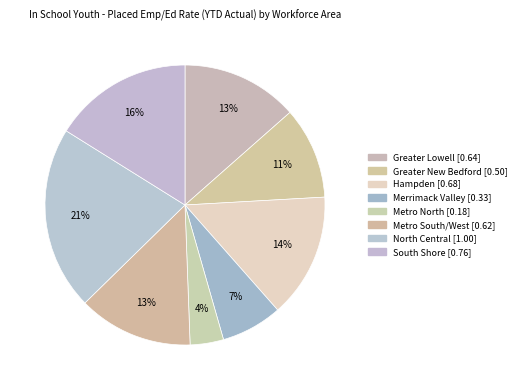

The Metro South/West slice represents 3% of the pie. True or false?

False